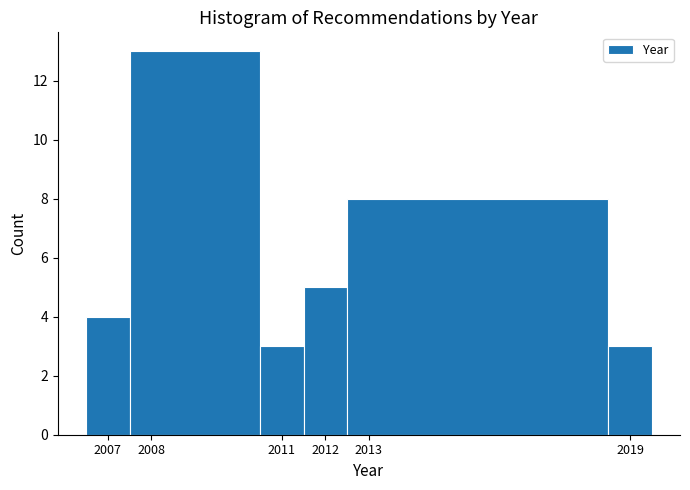

Reading left to right, transcribe this chart: for each bar, give the range it covers on the x-axis and its height. The values are not printed on the chart, so give them approximately, as read against the axis.

2006.5 to 2007.5: 4
2007.5 to 2010.5: 13
2010.5 to 2011.5: 3
2011.5 to 2012.5: 5
2012.5 to 2018.5: 8
2018.5 to 2019.5: 3